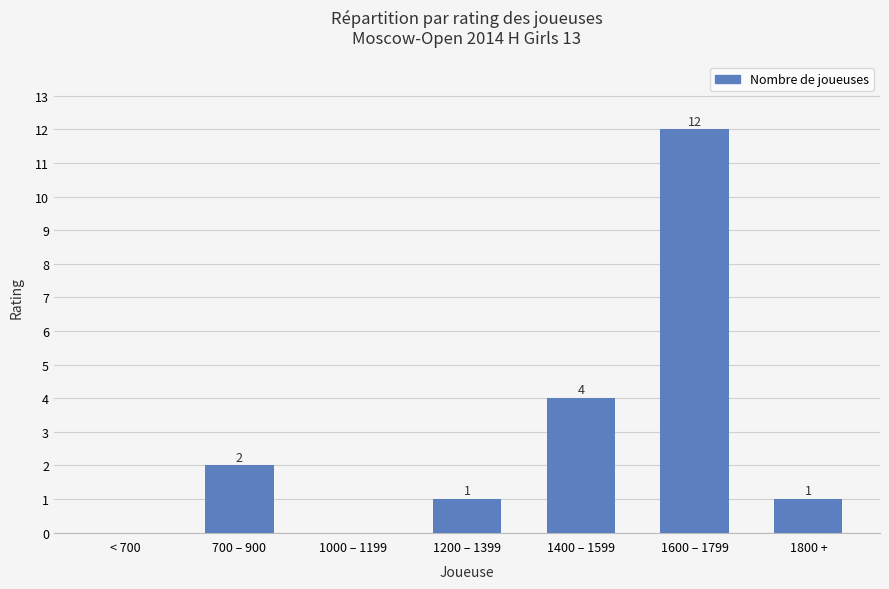

How many positive values are there?

5